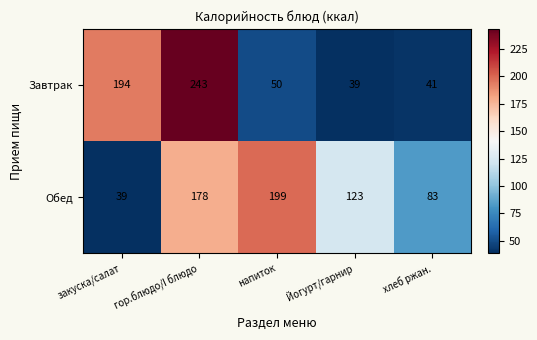

Which series changed the most between напиток and Йогурт/гарнир?

Обед